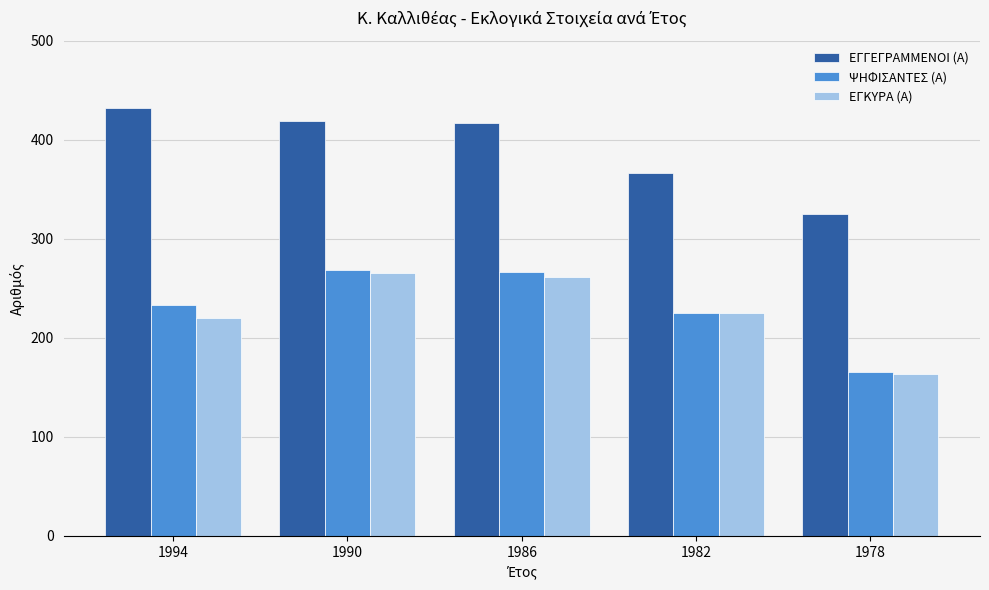

How many distinct data groups are displayed?

3